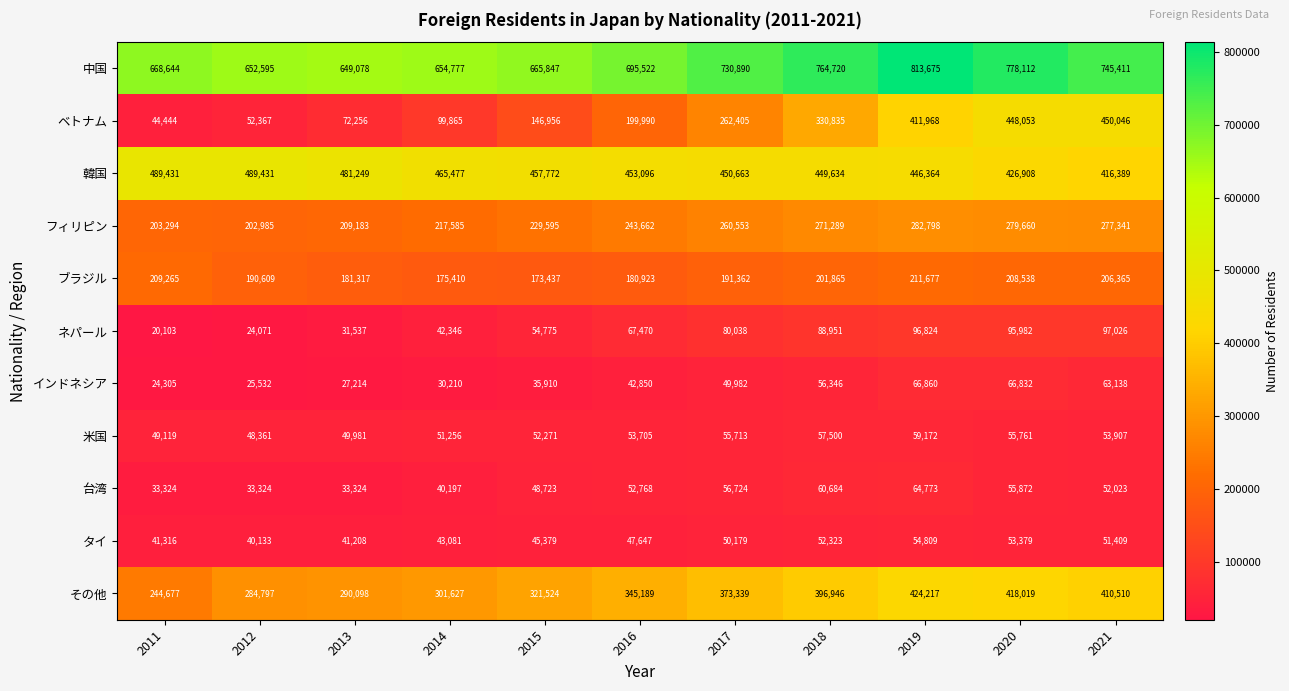

Which series changed the most between 2011 and 2014?

その他